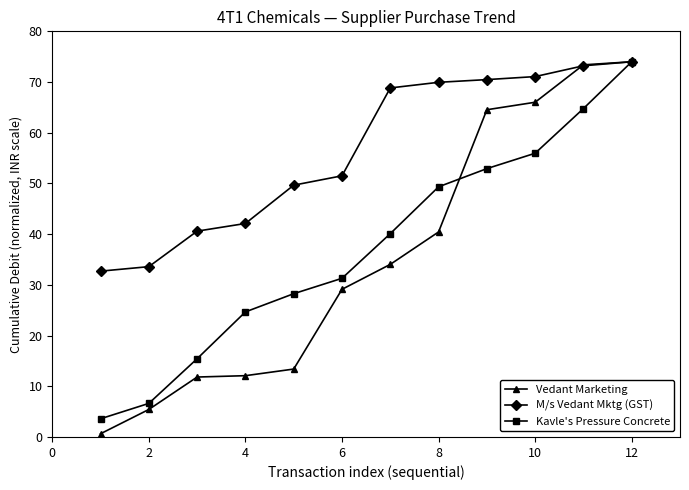

Which series has the largest range (max minus min)?

Vedant Marketing